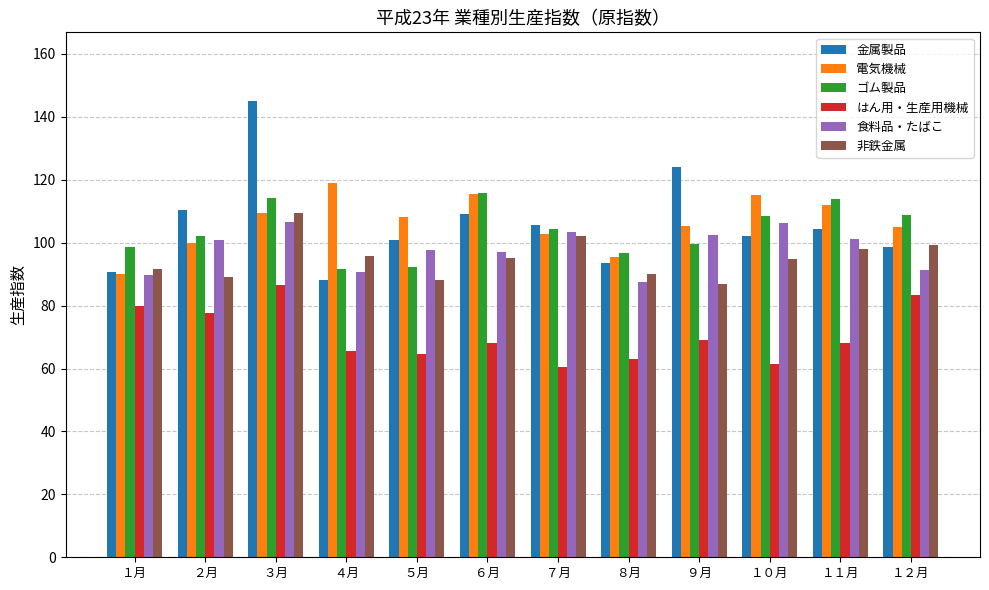

What position from the left is ４月?

4